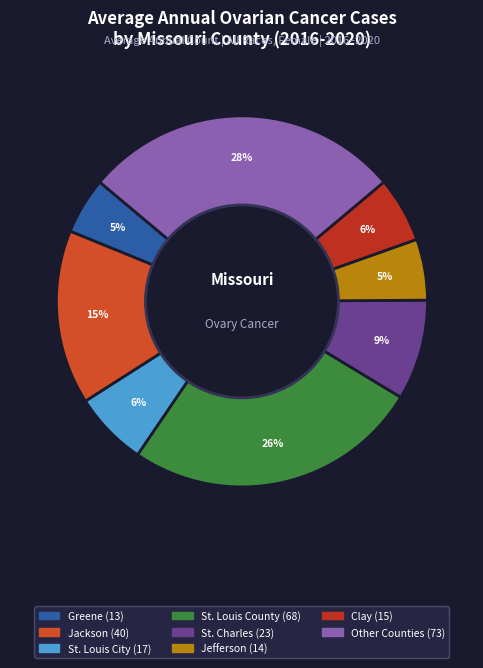

How many segments does this pie chart have?

8